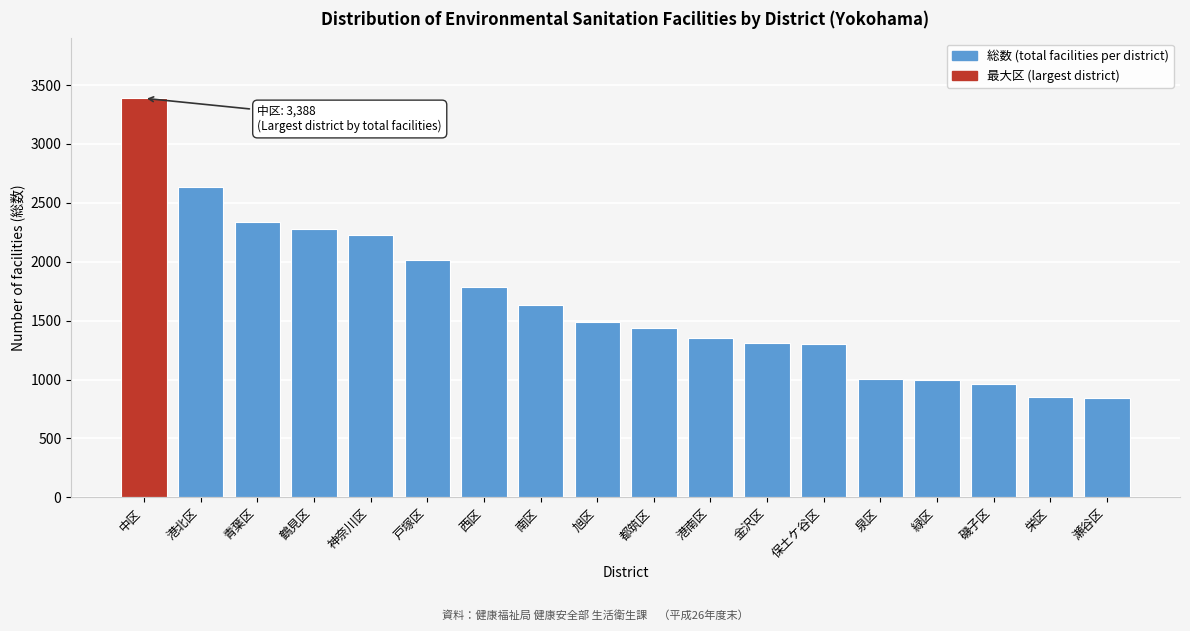

What is the label of the 3rd bar from the left?

青葉区